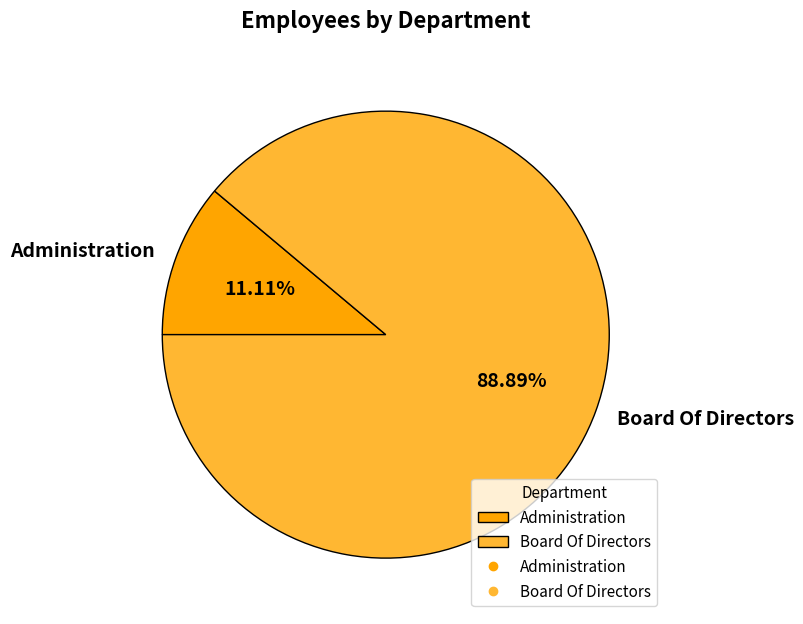

To the nearest percent, what portion does Board Of Directors represent?

89%